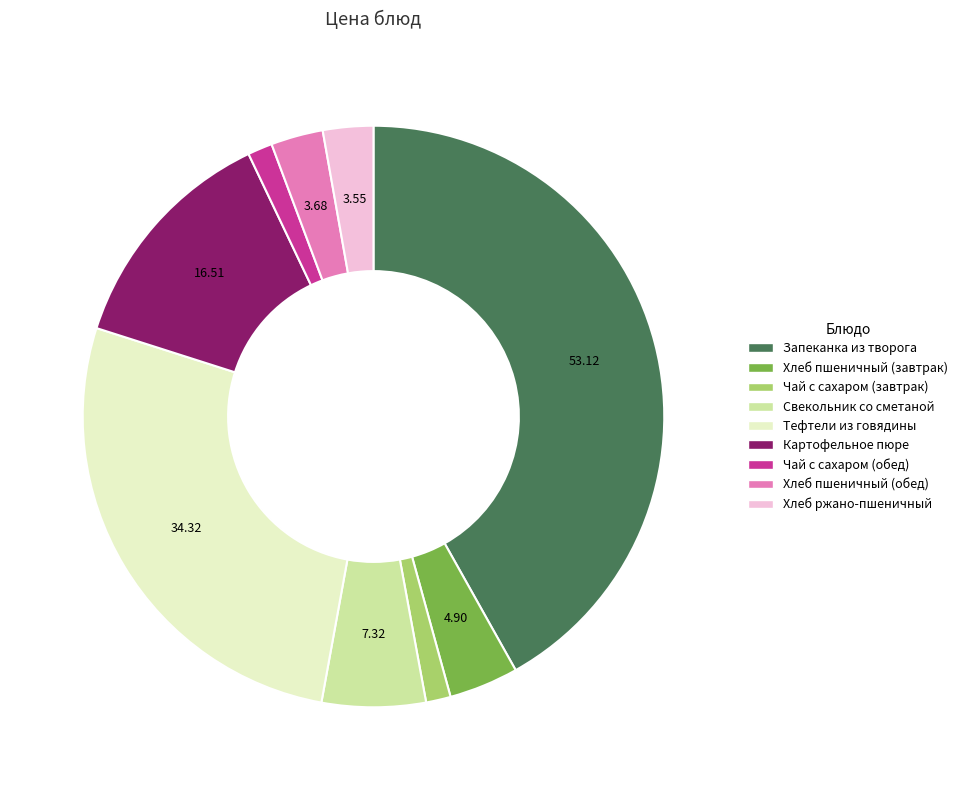

Which has a higher value, Чай с сахаром (обед) or Картофельное пюре?

Картофельное пюре